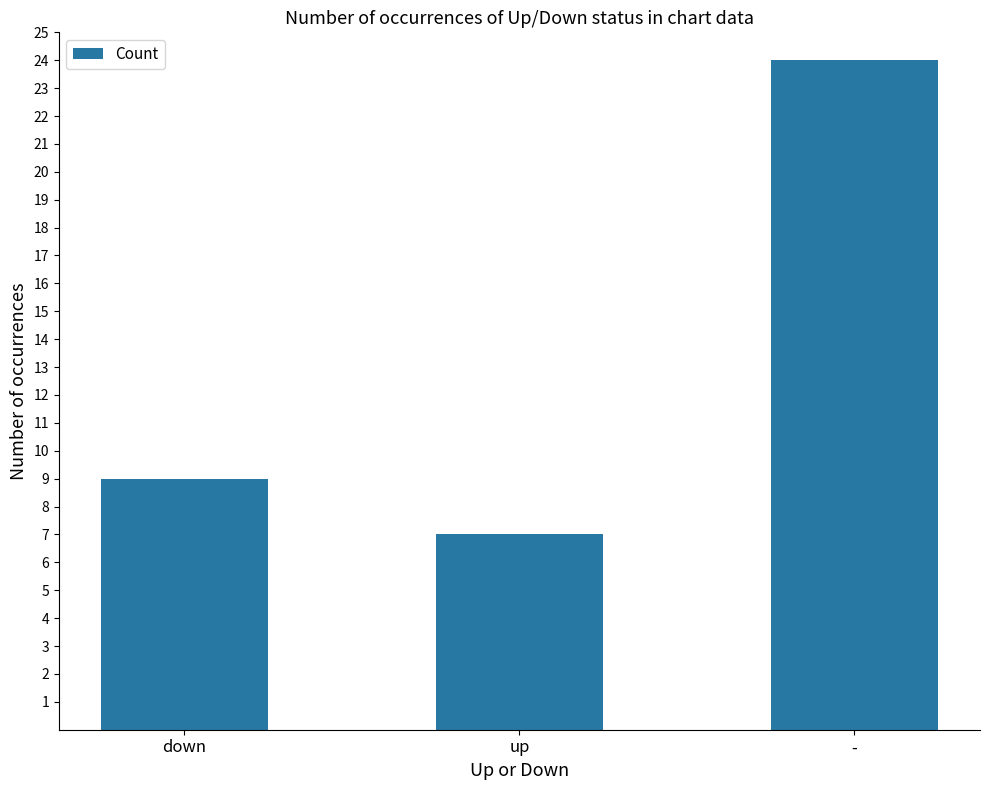

Approximately how many times larger is the value at up compared to -?

0.3